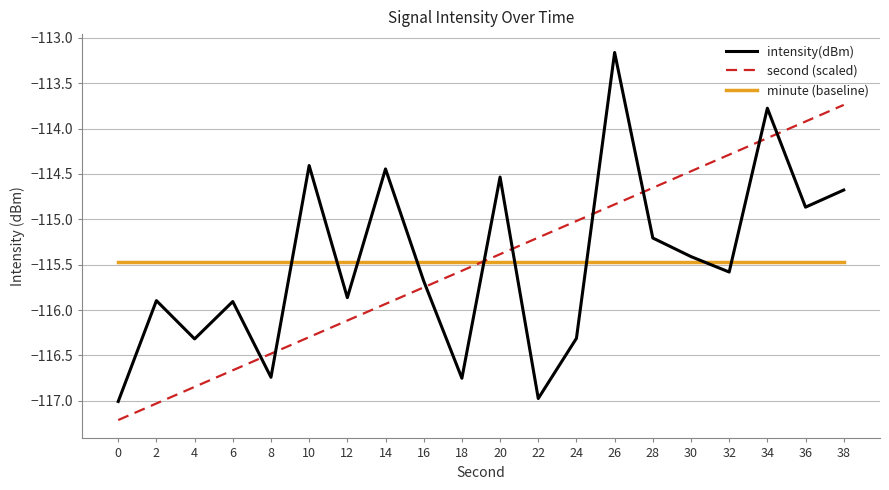

At which category is the sum across all series the highest?

34